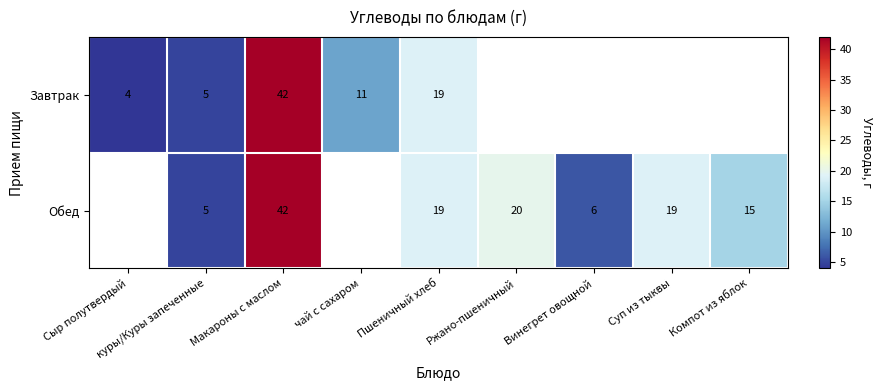

Is it true that Обед equals 19 at Суп из тыквы?

True